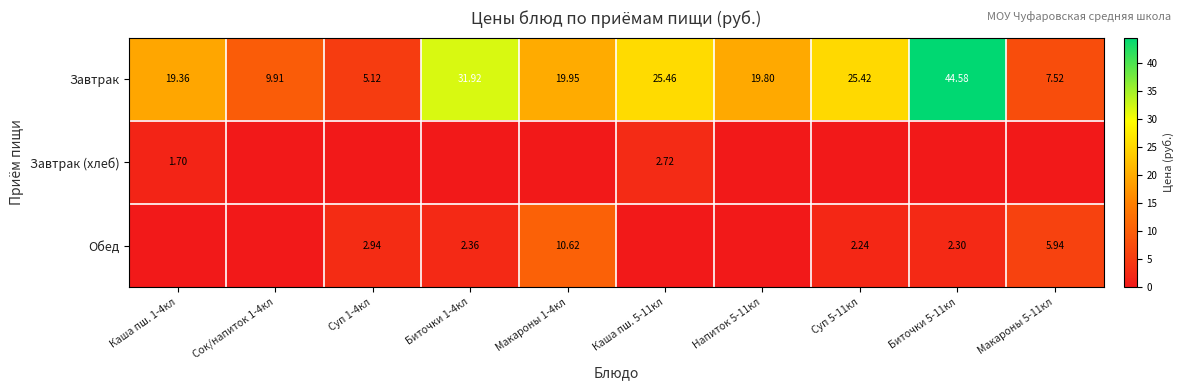

Rank the series at Напиток 5-11кл from highest to lowest value.

Завтрак, Завтрак (хлеб), Обед